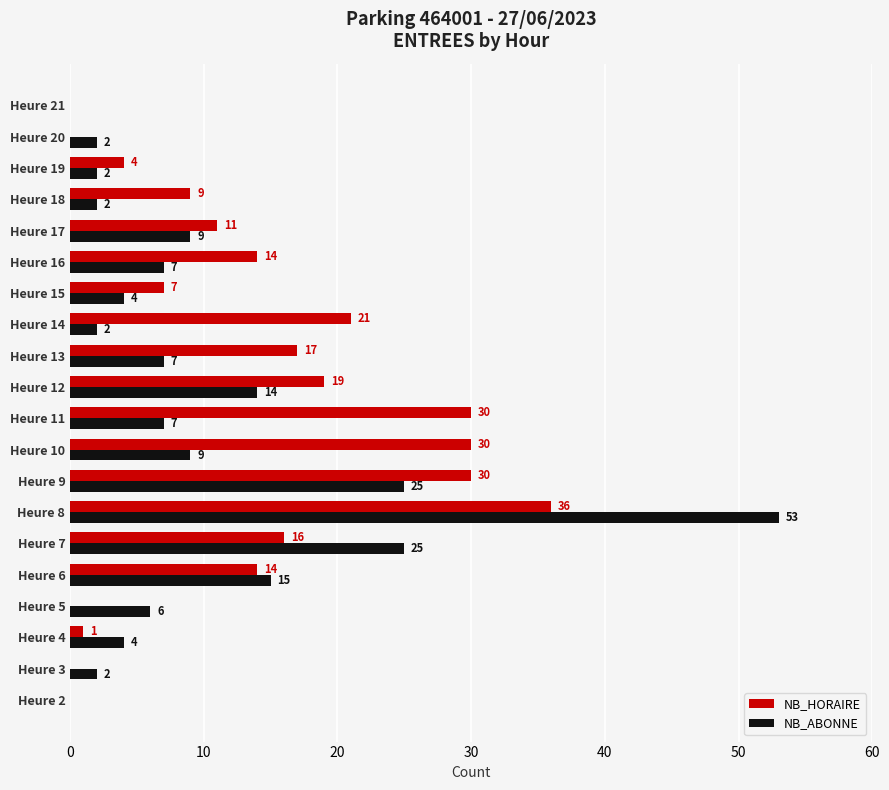

True or false: NB_HORAIRE has a value of 21 at Heure 14.

True